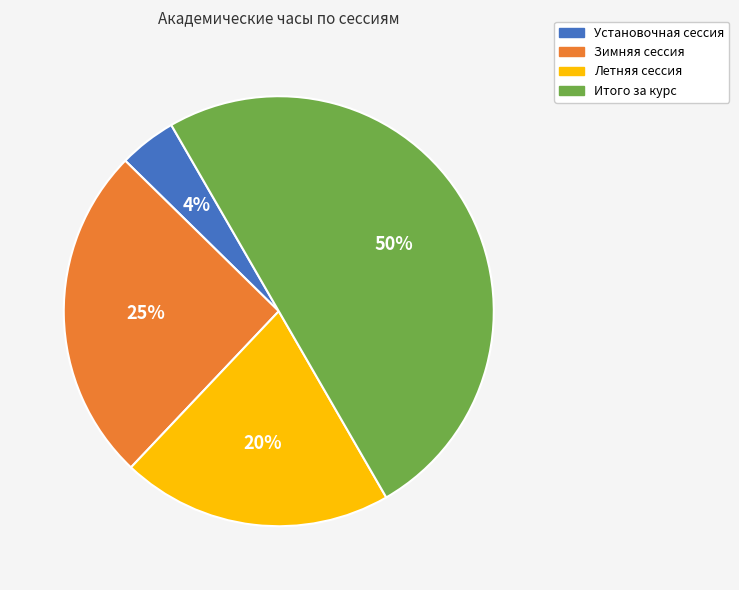

Rank the categories by value from highest to lowest.

Итого за курс, Зимняя сессия, Летняя сессия, Установочная сессия